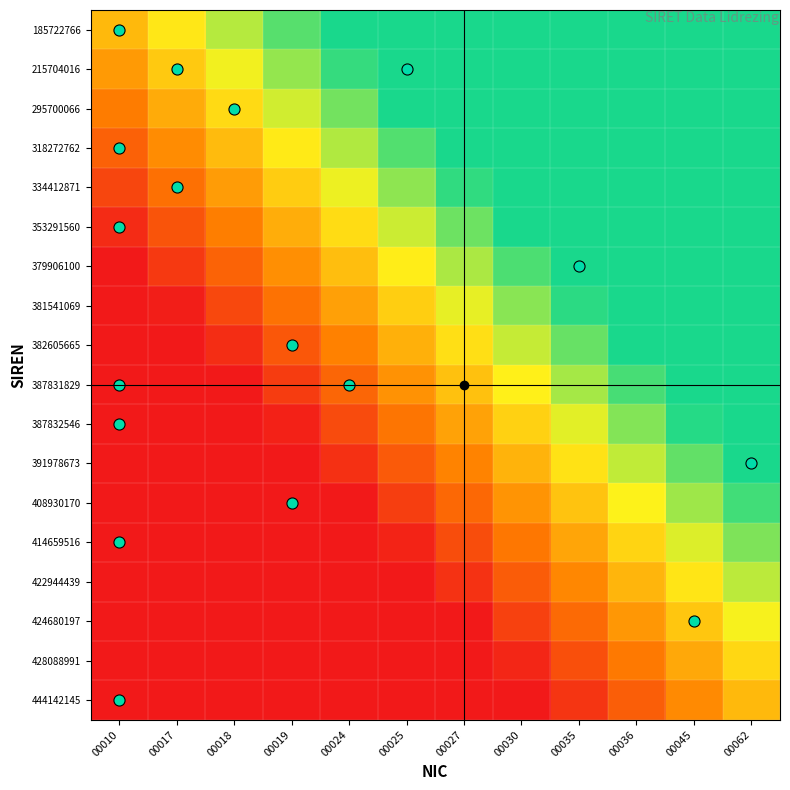

What is the total value across all series at 00019?

5.1